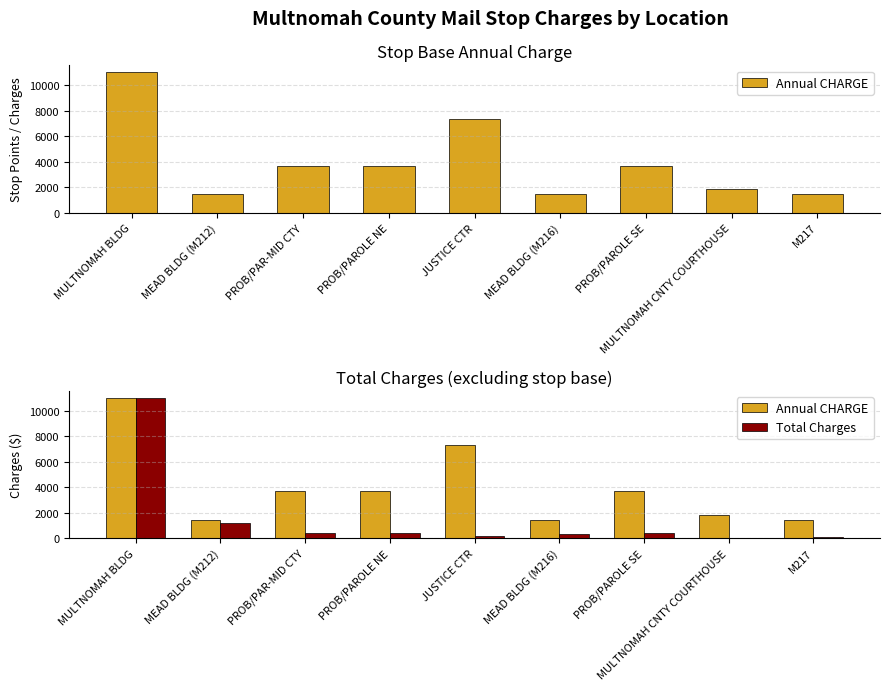

Between MEAD BLDG (M216) and PROB/PAROLE SE, which is larger?

PROB/PAROLE SE